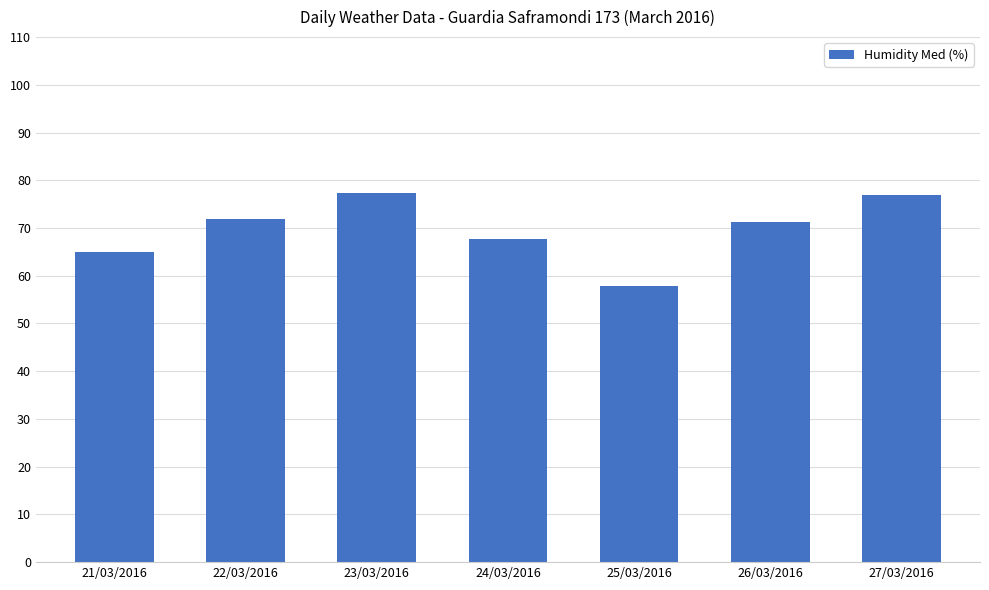

Reading left to right, list all the values displayed in this chart.

64.9	71.9	77.4	67.6	57.8	71.3	76.9